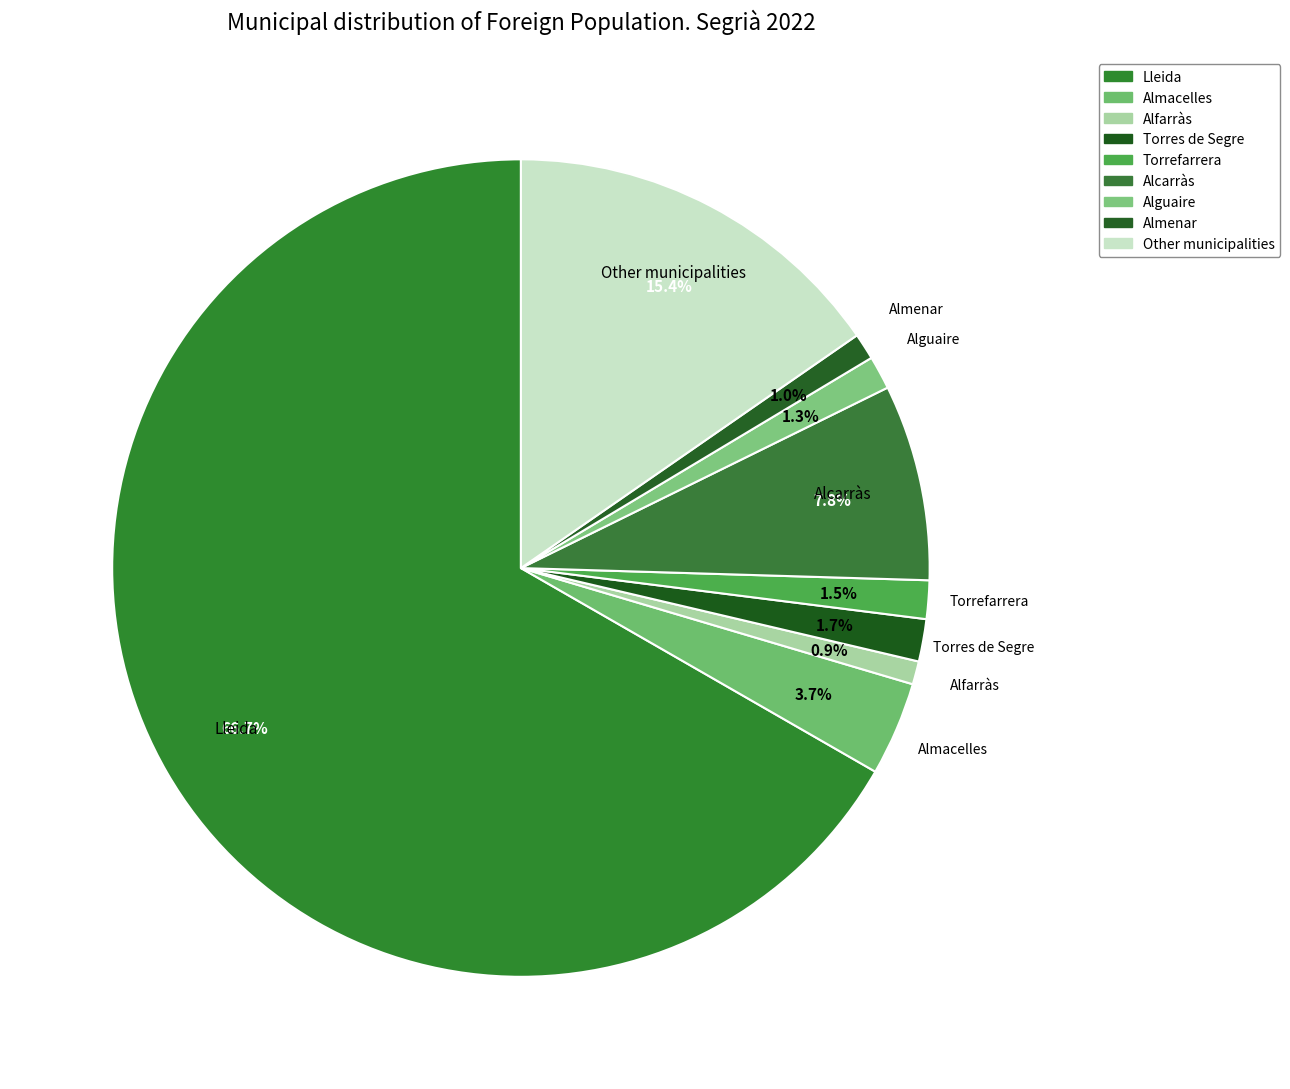

What is the change in value from Almacelles to Alfarràs?

-1167